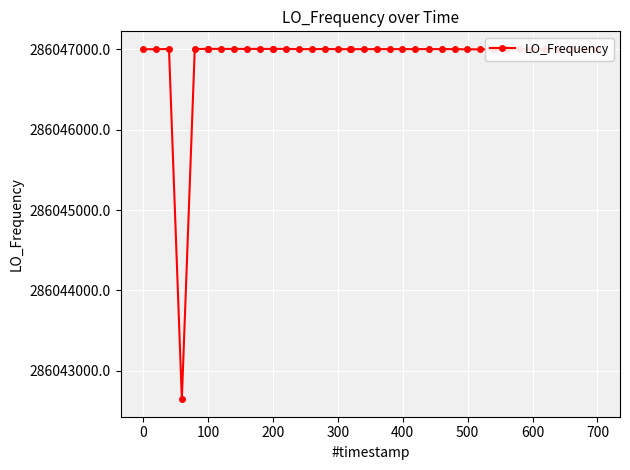

What is the difference between the maximum and minimum values?

4356.1